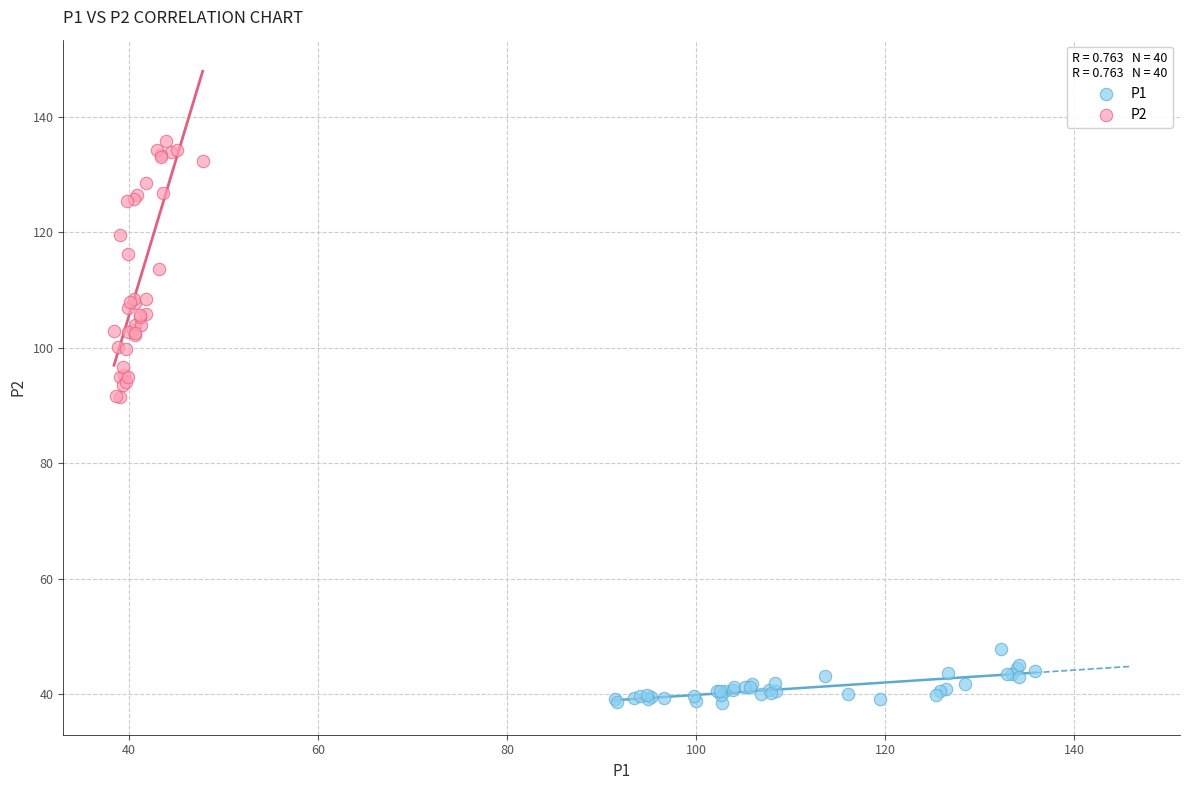

Which series has the widest spread of Y values?

P2